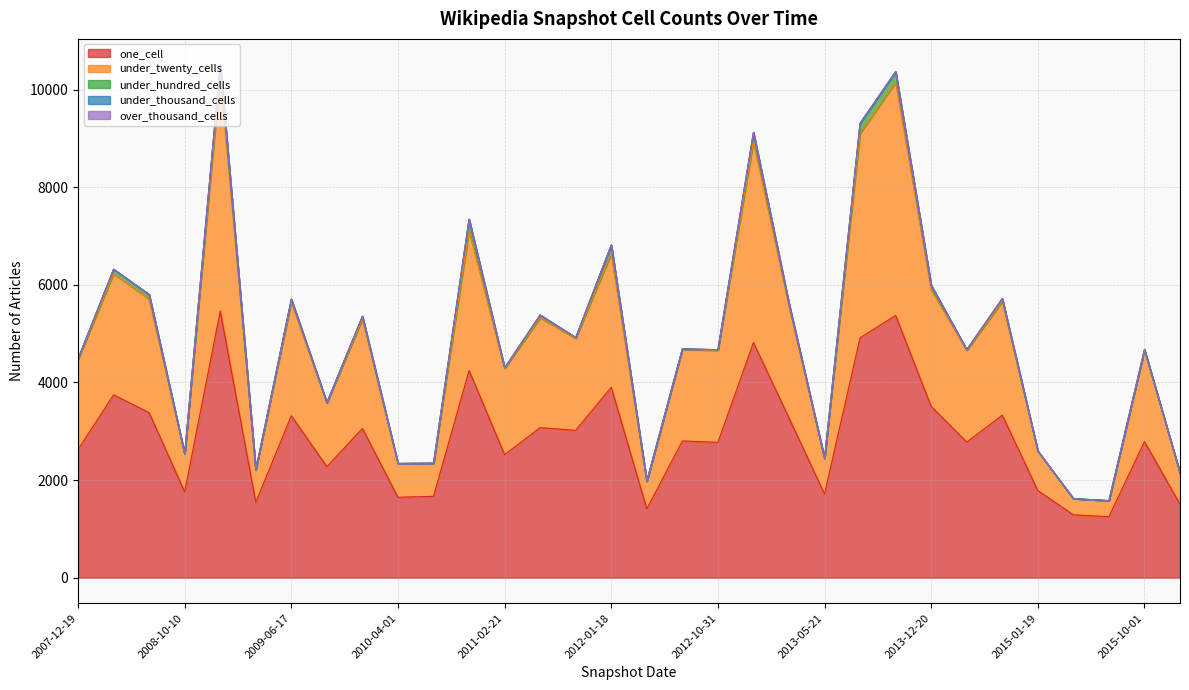

Reading right to left, list all the values displayed in this chart.

one_cell: 1504	2788	1249	1287	1784	3330	2779	3508	5375	4917	1714	3273	4819	2773	2801	1409	3903	3019	3074	2521	4245	1666	1647	3058	2274	3318	1547	5464	1757	3381	3746	2626
under_twenty_cells: 642	1875	329	332	811	2330	1880	2392	4782	4188	730	2288	4120	1885	1876	567	2738	1886	2251	1767	2864	680	693	2241	1304	2331	663	4839	778	2330	2482	1847
under_hundred_cells: 0	13	0	0	1	59	14	93	215	209	0	59	188	14	13	0	178	16	59	13	238	0	0	59	10	59	0	215	1	93	94	13
under_thousand_cells: 0	0	0	0	0	0	0	0	0	0	0	0	0	0	0	0	0	0	0	0	0	0	0	0	0	0	0	0	0	0	0	0
over_thousand_cells: 0	0	0	0	0	0	0	0	0	0	0	0	0	0	0	0	0	0	0	0	0	0	0	0	0	0	0	0	0	0	0	0